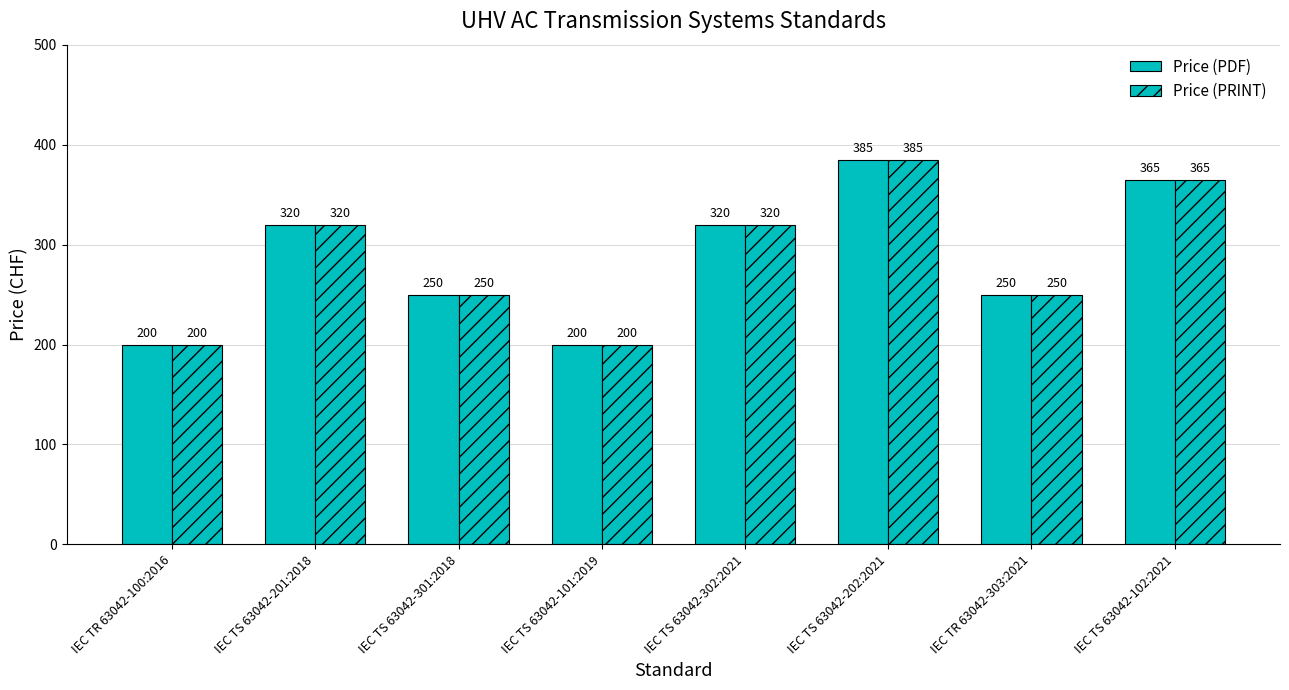

List the series in order of their peak value, highest first.

Price (PDF), Price (PRINT)